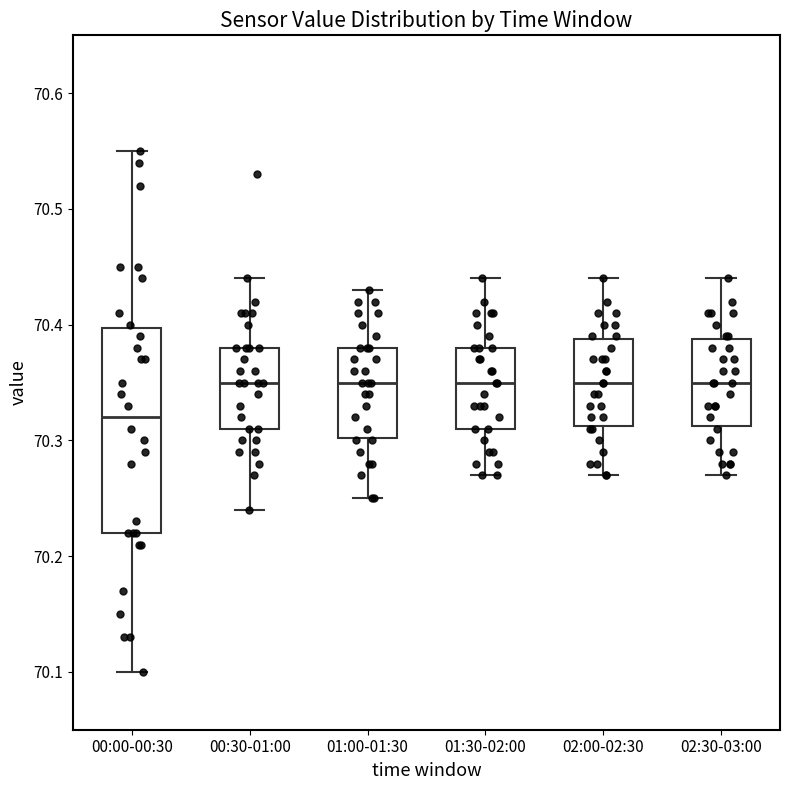

Reading left to right, read every box against the y-axis: the position of its median line, the range the box covers, and the ends of its whiskers. The values are not printed on the chart, so give them approximately, as read against the axis.

00:00-00:30: median 70.32, box 70.22 to 70.40, whiskers 70.10 to 70.55
00:30-01:00: median 70.35, box 70.31 to 70.38, whiskers 70.24 to 70.44
01:00-01:30: median 70.35, box 70.30 to 70.38, whiskers 70.25 to 70.43
01:30-02:00: median 70.35, box 70.31 to 70.38, whiskers 70.27 to 70.44
02:00-02:30: median 70.35, box 70.31 to 70.39, whiskers 70.27 to 70.44
02:30-03:00: median 70.35, box 70.31 to 70.39, whiskers 70.27 to 70.44